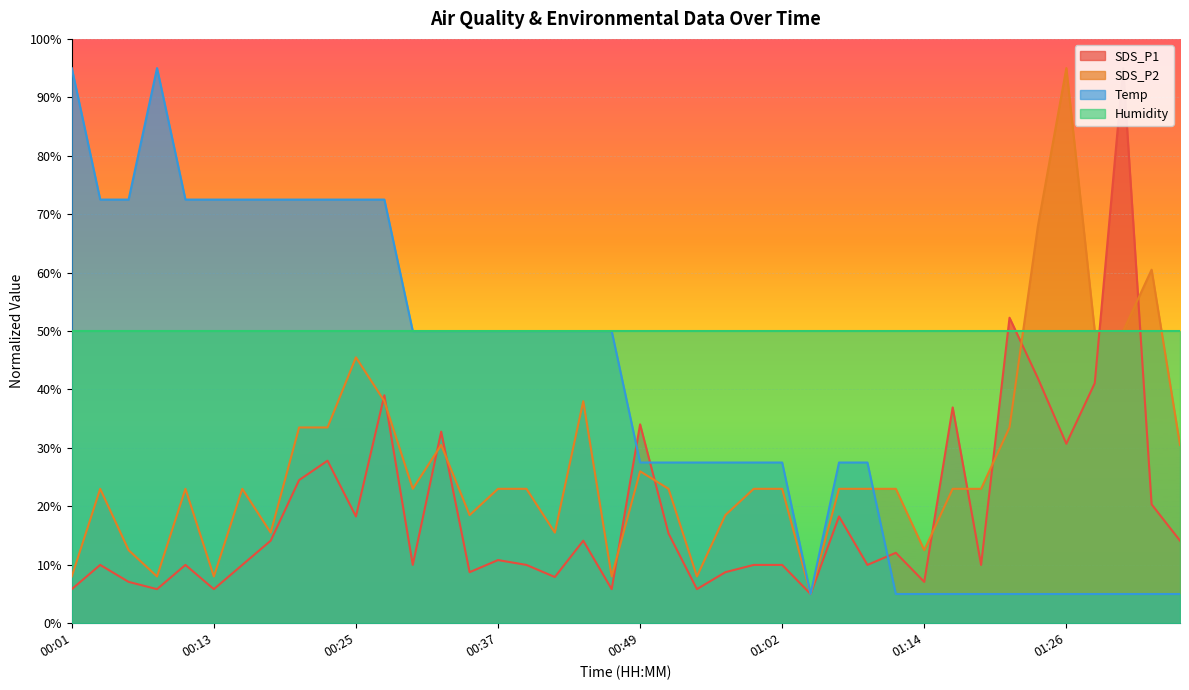

What is the difference between the second highest and second lowest values in the Temp series?

90.0